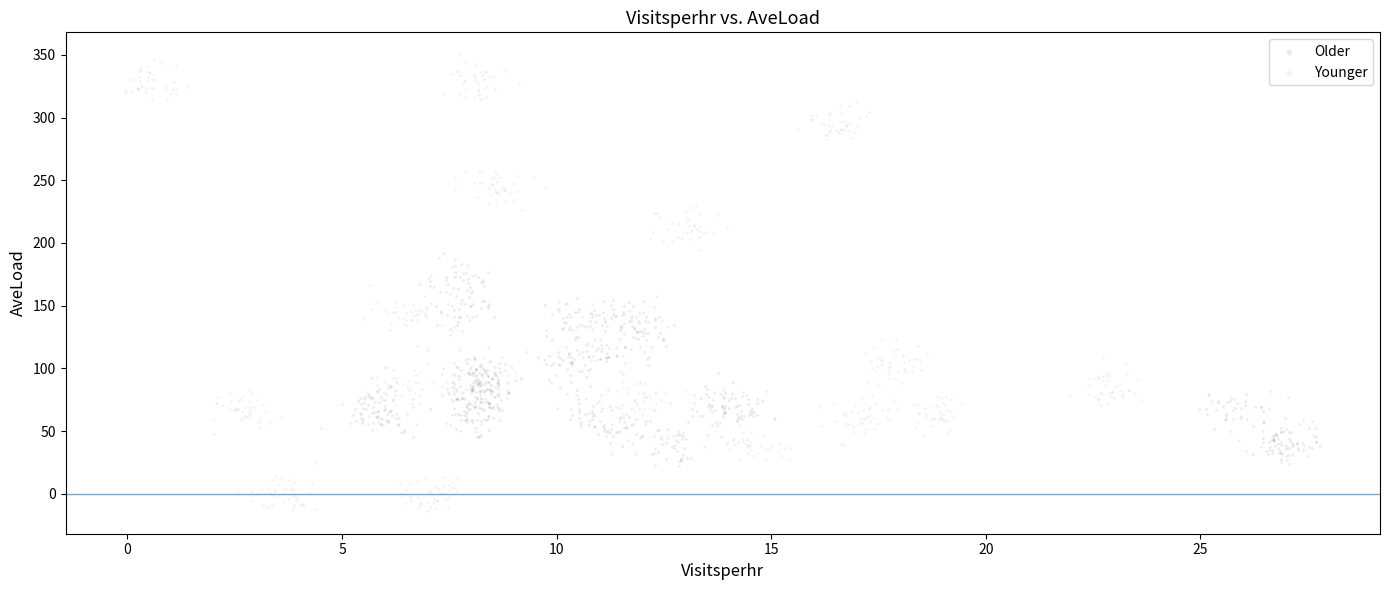

Which series has the largest Y range (max minus min)?

Younger